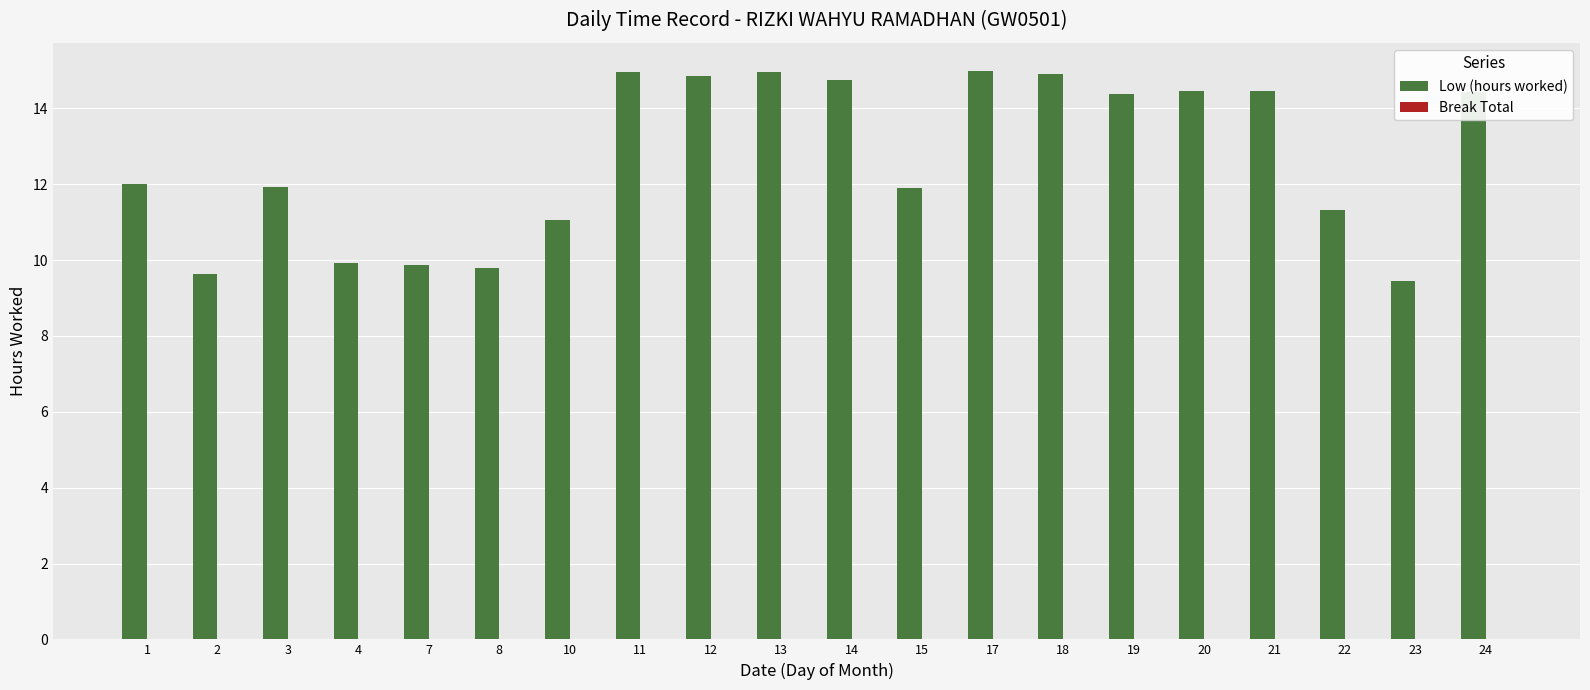

What value does the data have at 4?

9.9